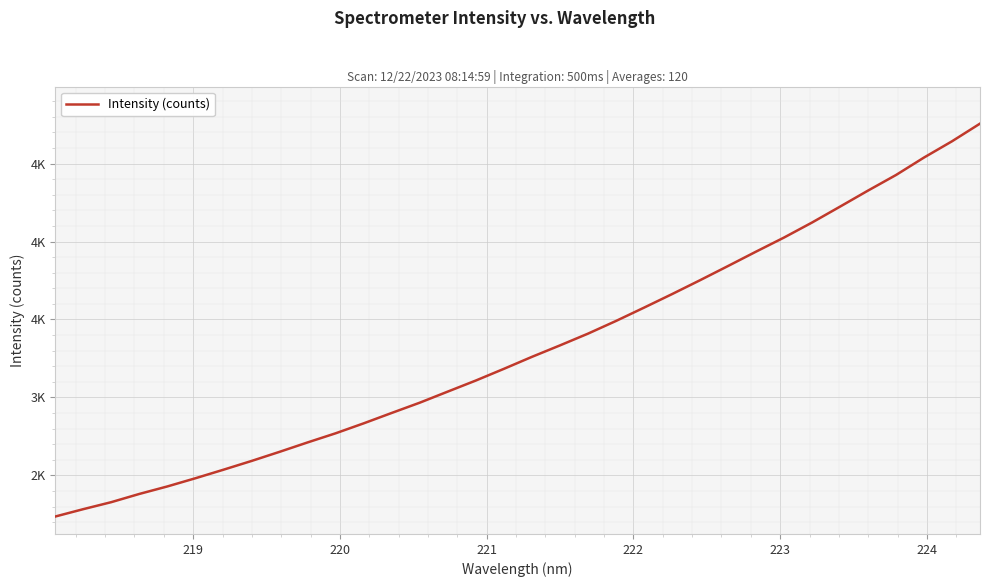

Reading right to left, extract all data points from this chart.

4756.7	4643.4	4539.2	4427.2	4327.2	4224.2	4122.1	4025.8	3935.3	3843.1	3751.9	3662.8	3575.9	3490.5	3409.1	3333.7	3260.2	3183.4	3108.4	3037.5	2966.3	2900.5	2833.8	2769.9	2711.3	2650.9	2592.3	2536.2	2481.4	2428.9	2380.7	2328.0	2282.9	2235.6